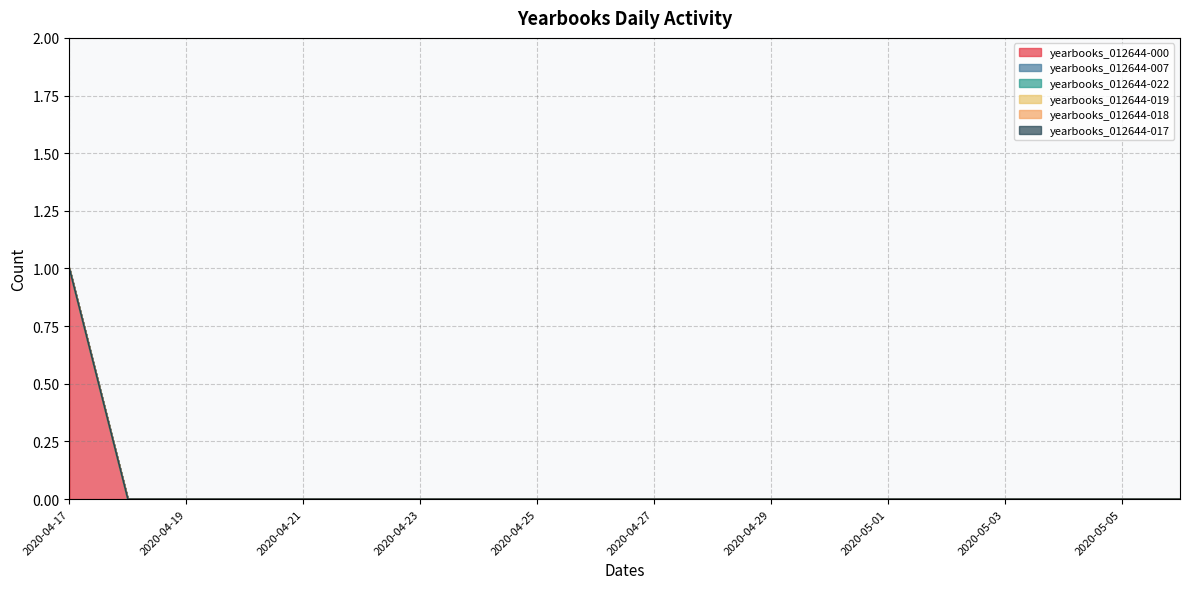

Does the chart display data point markers on the line(s)?

No